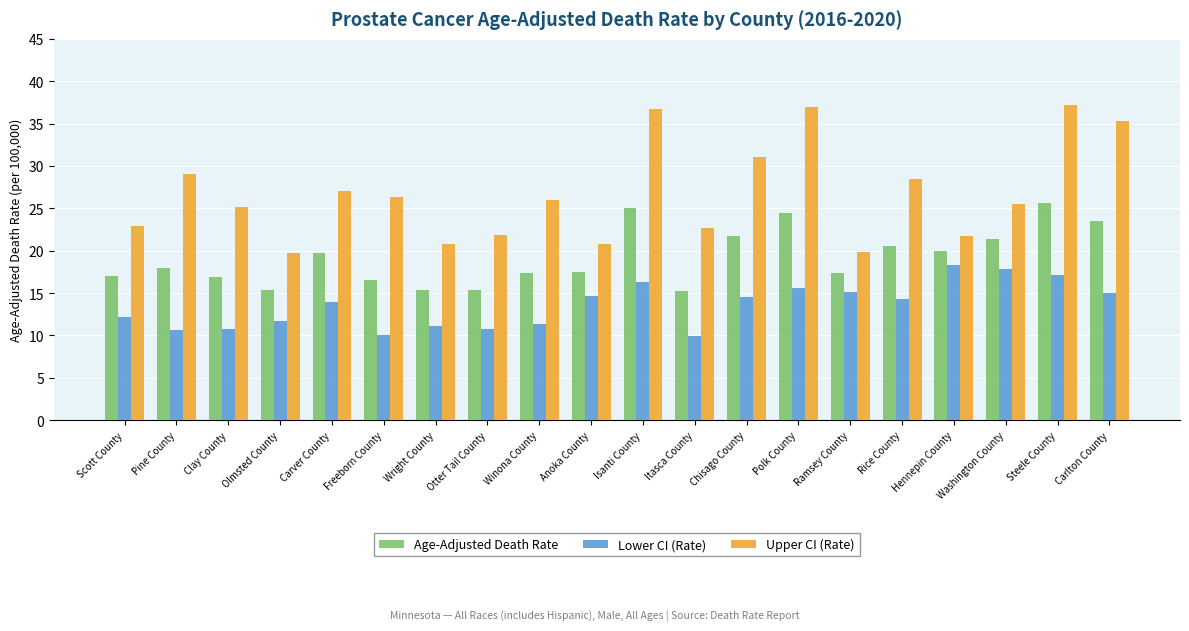

Which series has the largest range (max minus min)?

Upper CI (Rate)